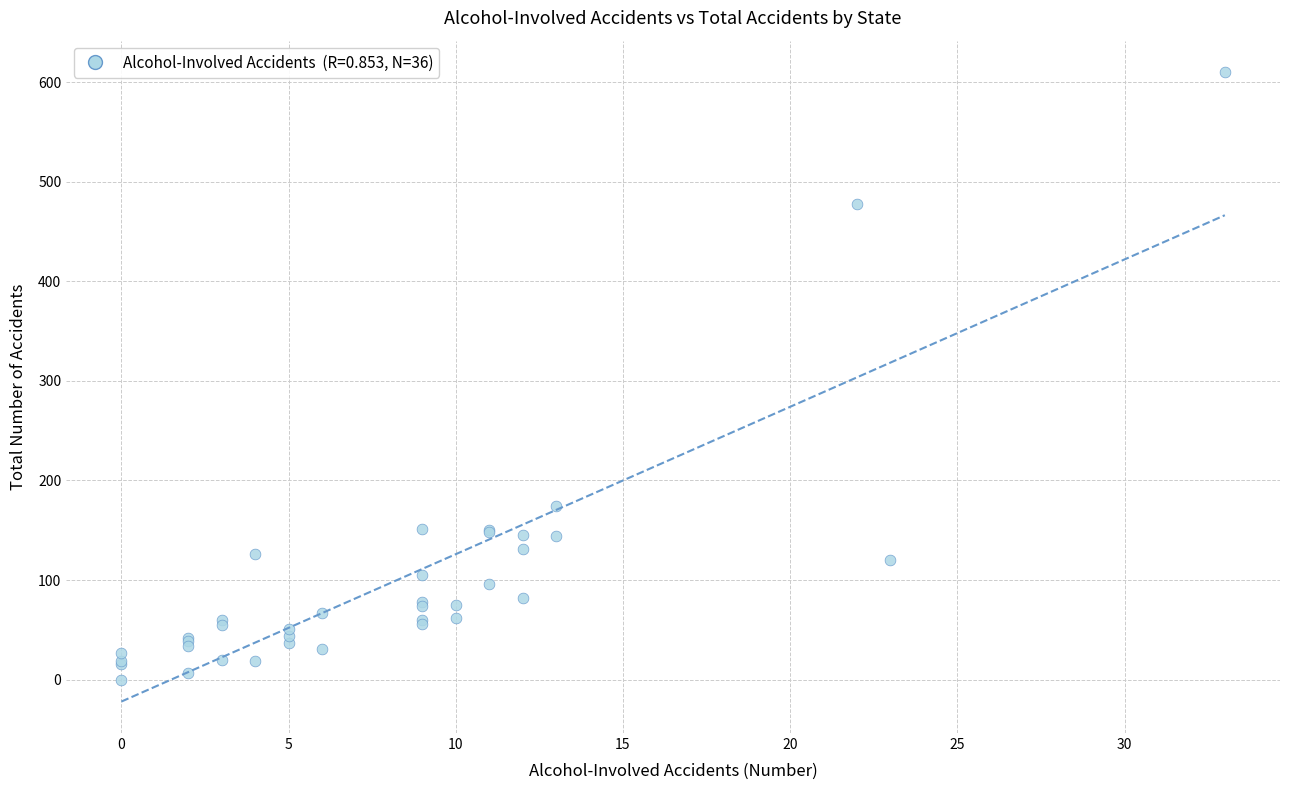

What Y value in the scatter plot is closest to 305?

174